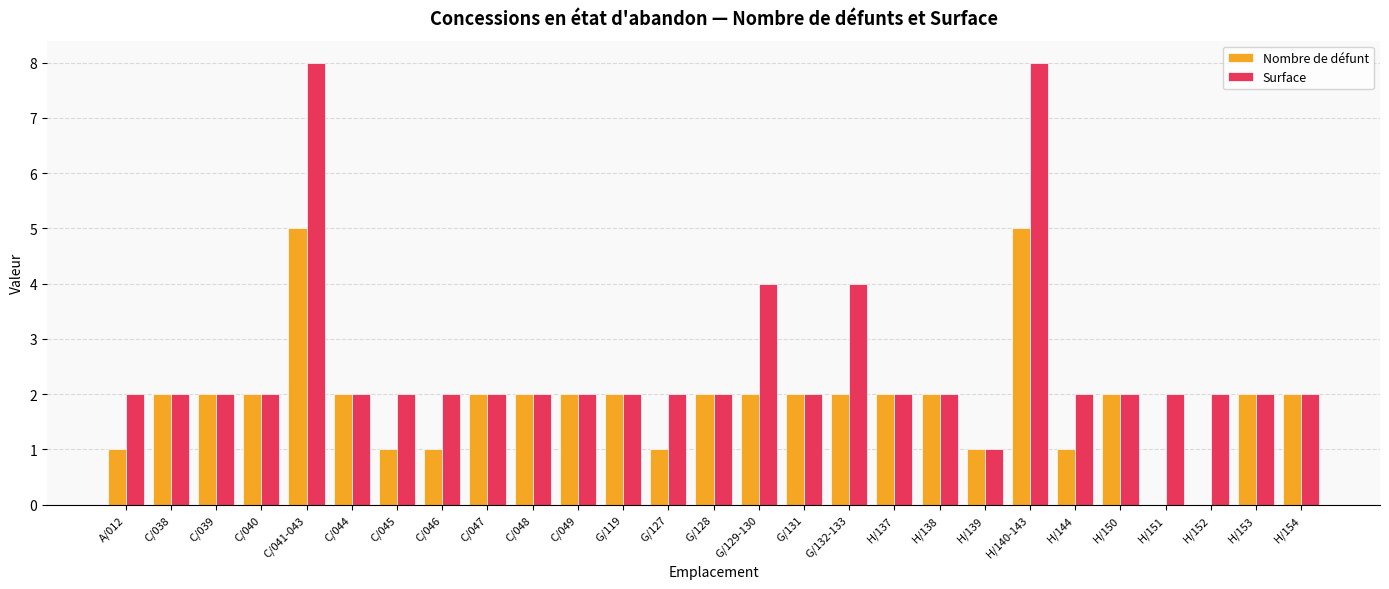

What is the average value of the Surface series?

3